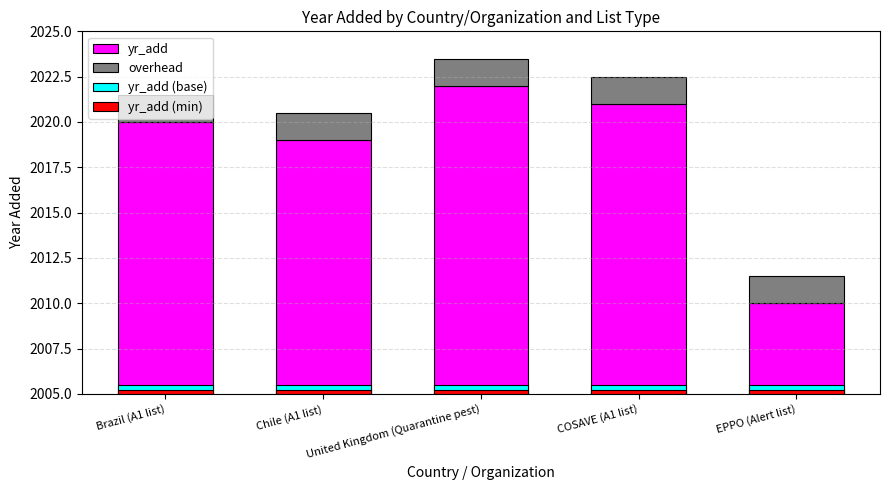

What is the sum of all yr_add (base) values?

2.5